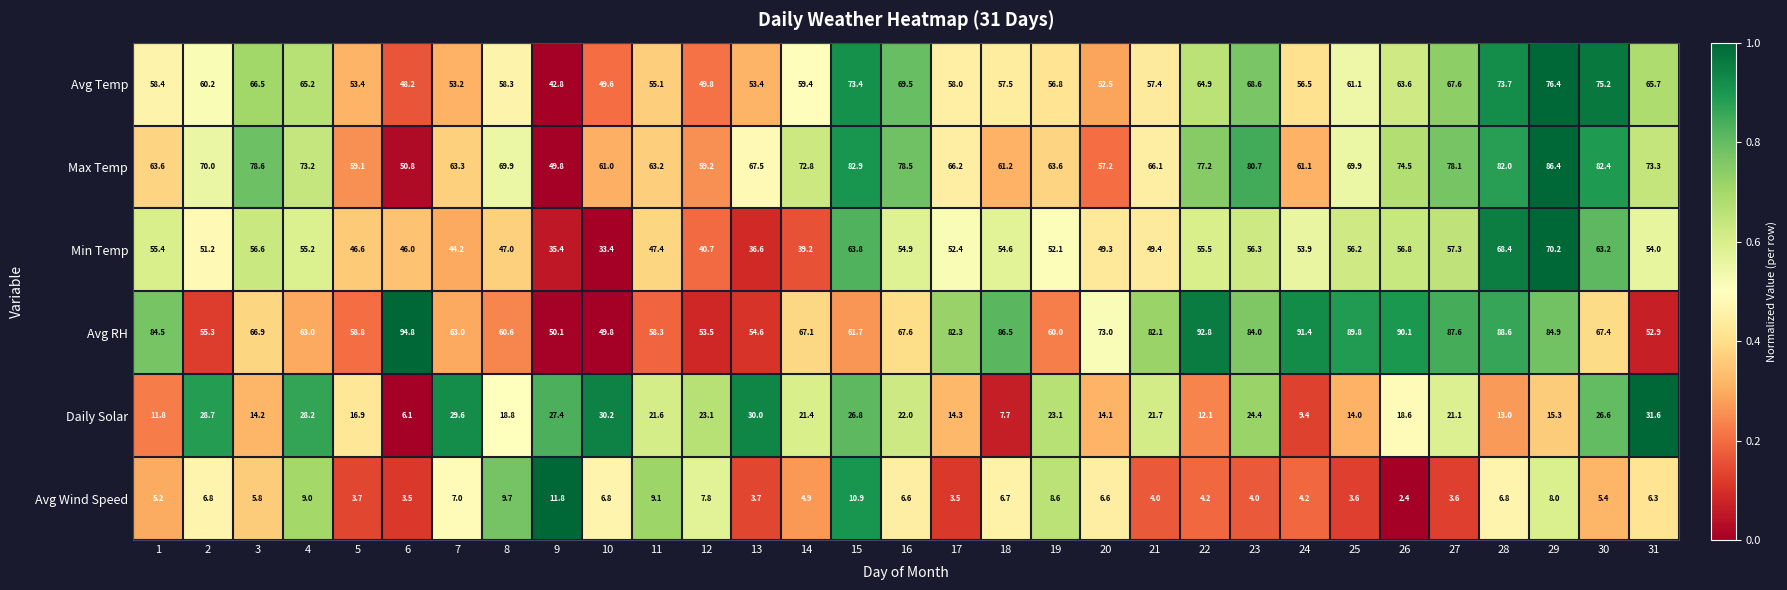

What is the difference between the second highest and second lowest values in the Daily Solar series?

22.5